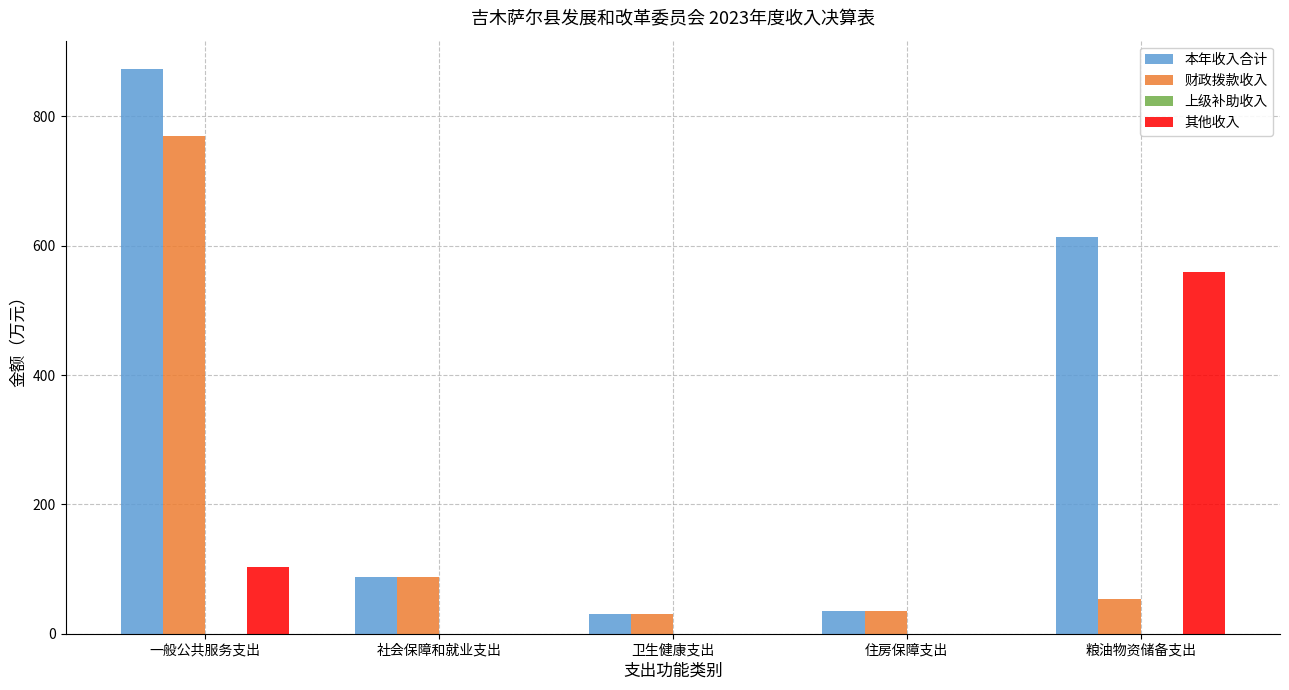

True or false: 其他收入 has a value of 0.0 at 卫生健康支出.

True